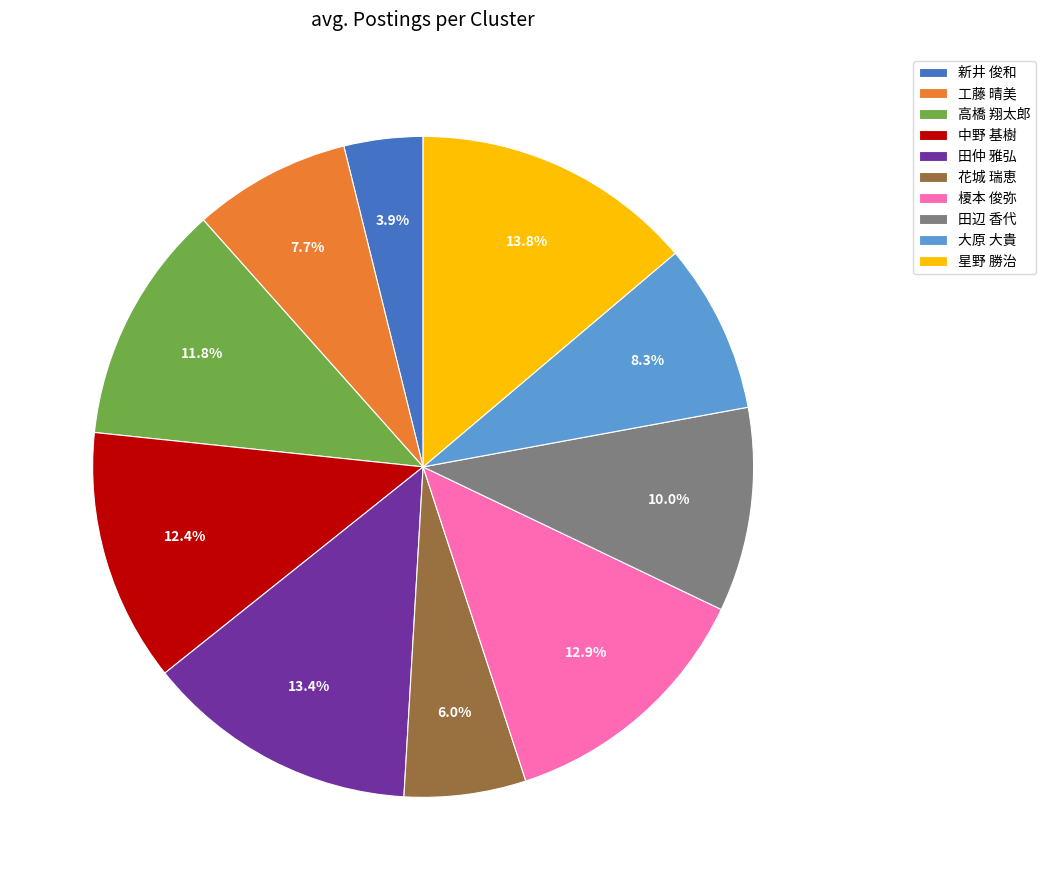

To the nearest percent, what is the difference between the 大原 大貴 and 高橋 翔太郎 slice percentages?

3%